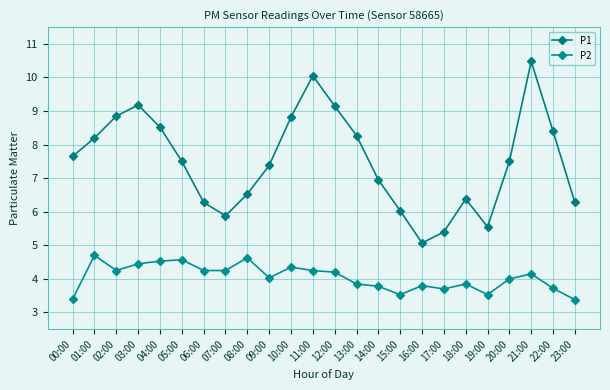

What is the sum of the P2 values at 04:00 and 02:00?

8.8